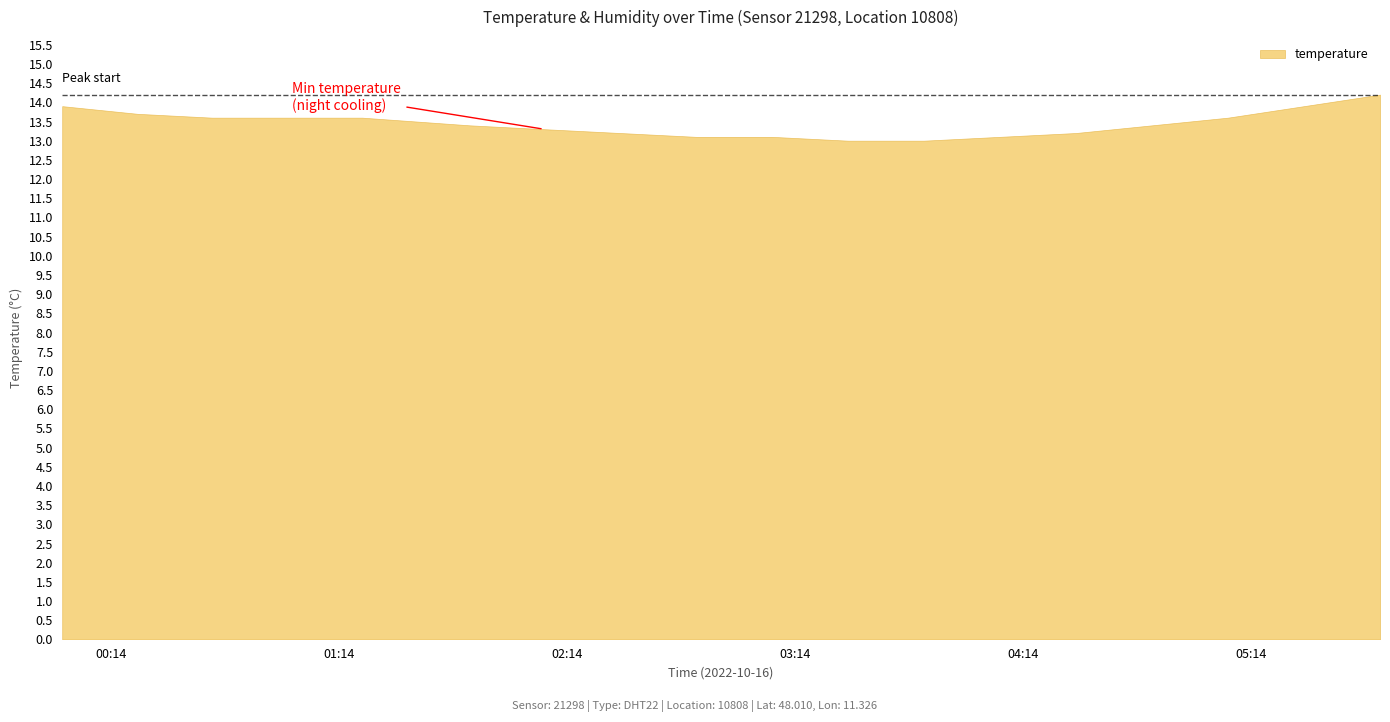

Rank the categories by temperature value from highest to lowest.

05:41, 00:01, 05:21, 00:21, 00:41, 01:01, 01:21, 05:01, 01:41, 04:41, 02:01, 02:21, 04:21, 02:41, 03:01, 04:01, 03:21, 03:41